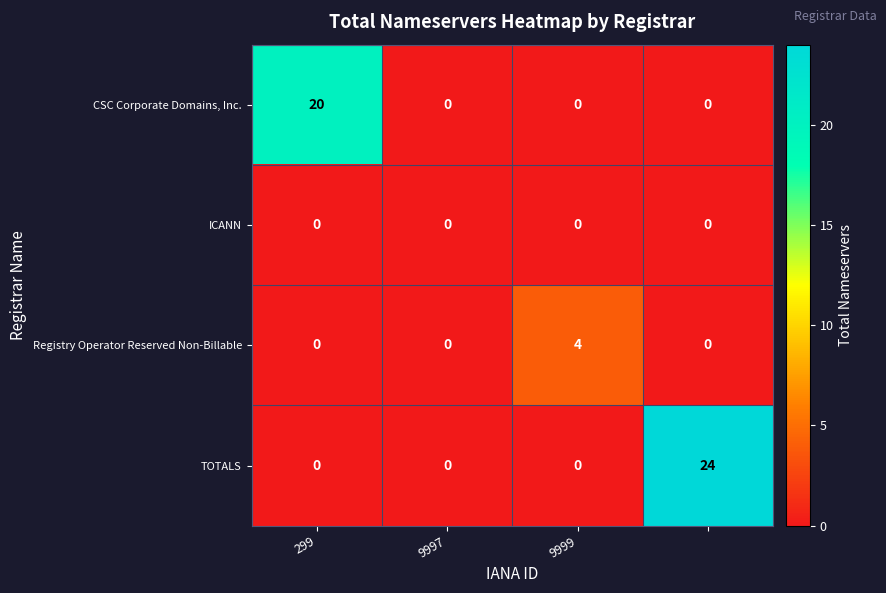

Count the number of categories in the chart.

4